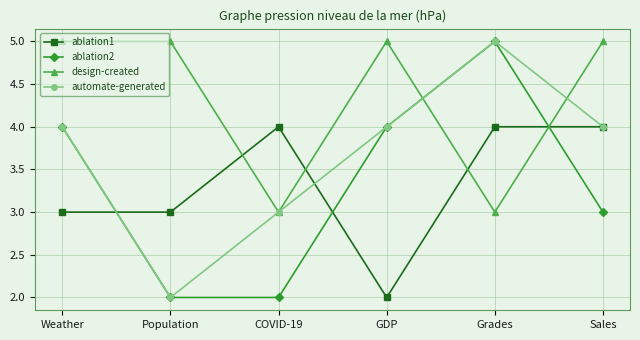

True or false: ablation1 and ablation2 intersect in this chart.

True